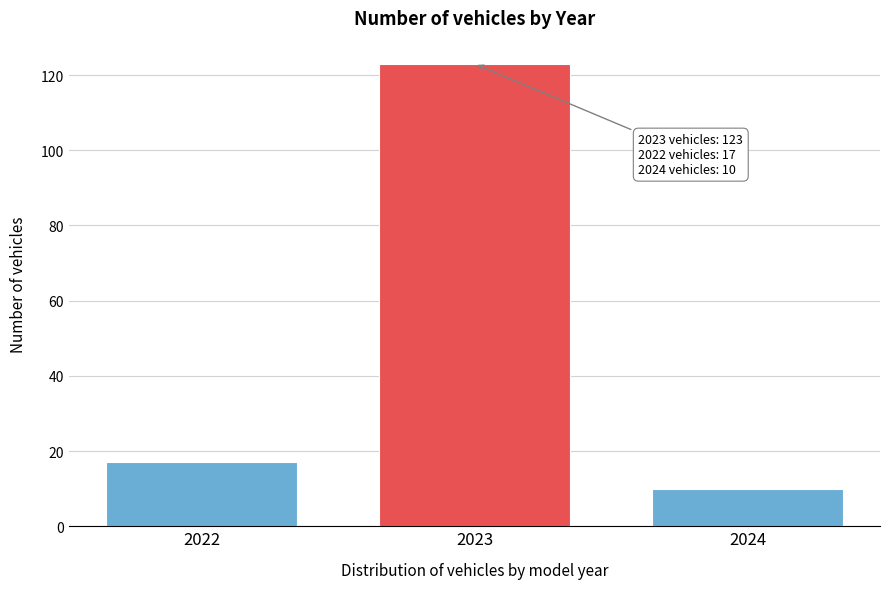

Reading left to right, list all the values displayed in this chart.

2022=17	2023=123	2024=10